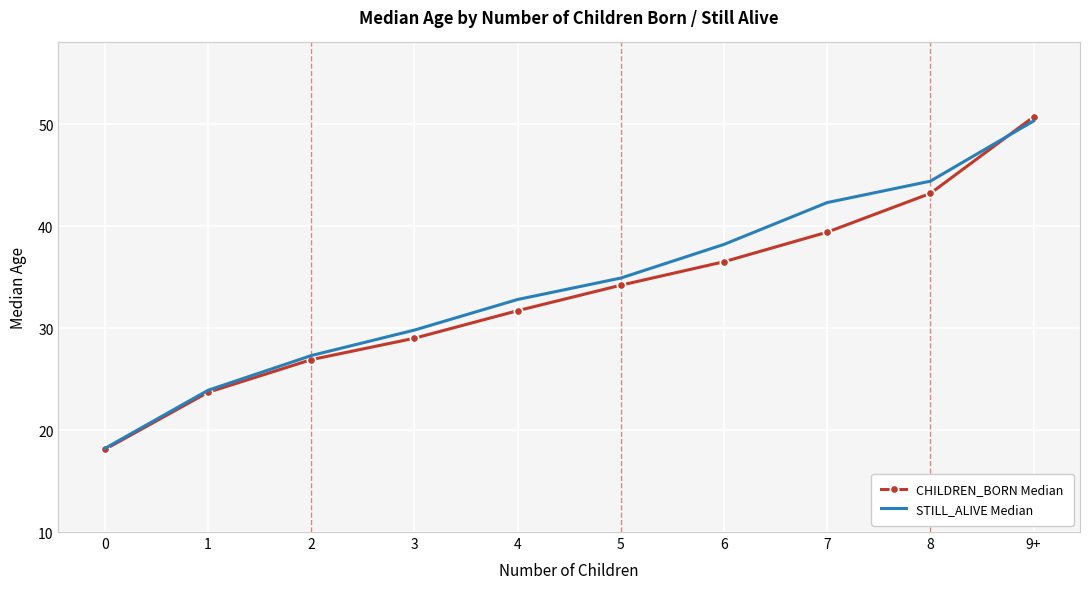

What position from the right is 7?

3